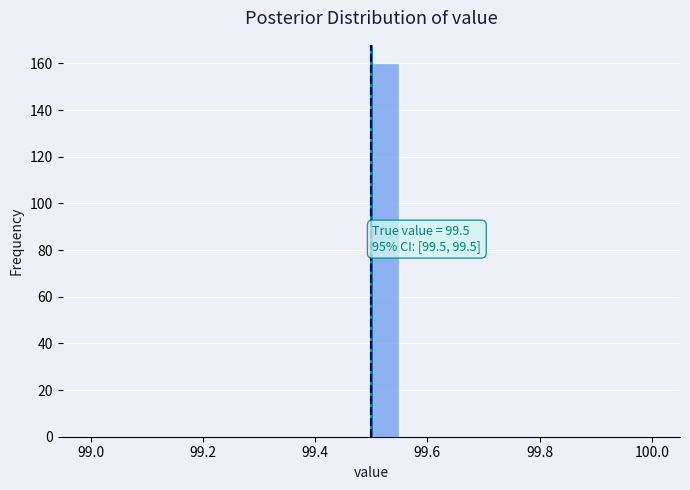

Around what value on the x-axis is the tallest bar? Give the approximate position of its centre, as read against the axis.

99.52